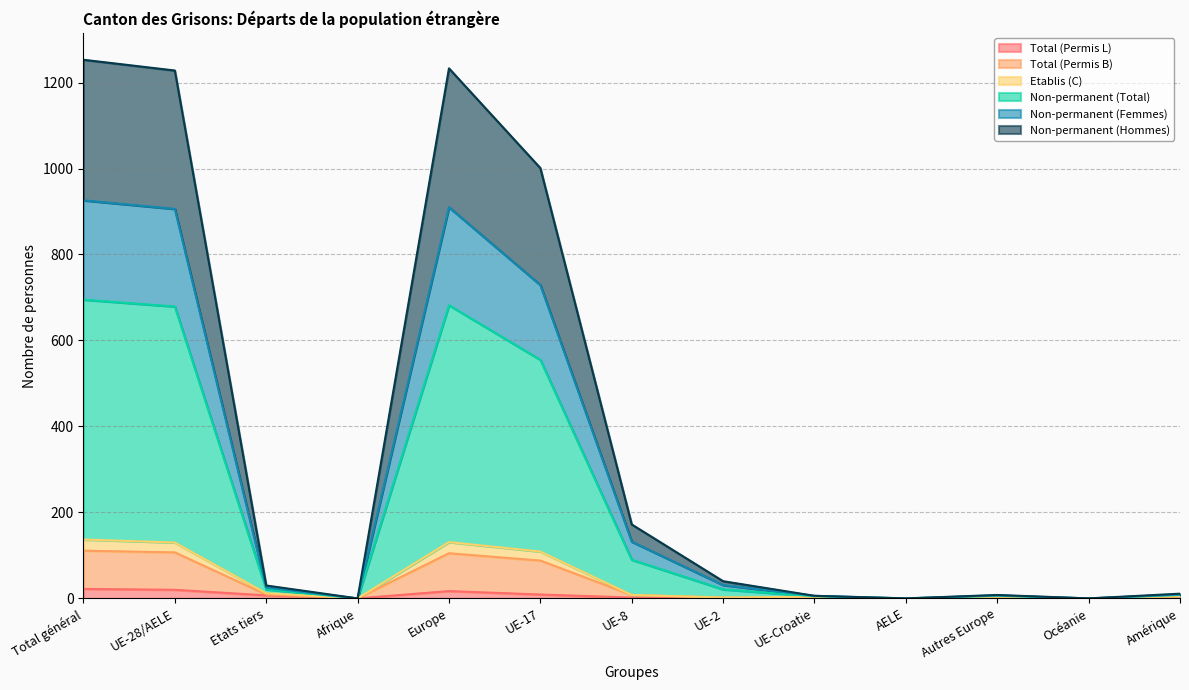

True or false: Non-permanent (Femmes) and Etablis (C) cross at least once.

False